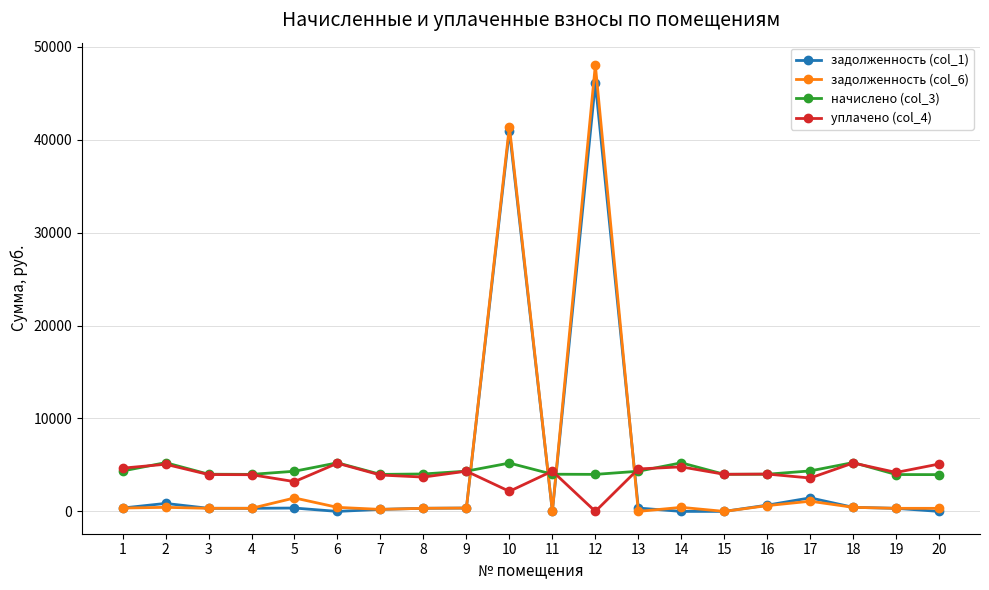

What is the difference between the highest and lowest values at 13?

4568.1